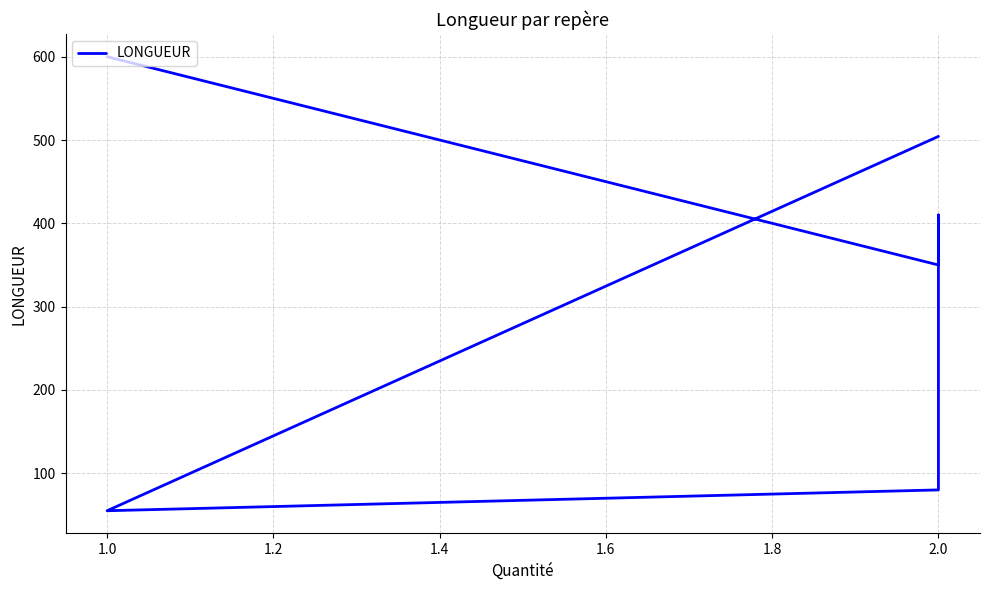

What is the value of the 5th point from the left?

55.0